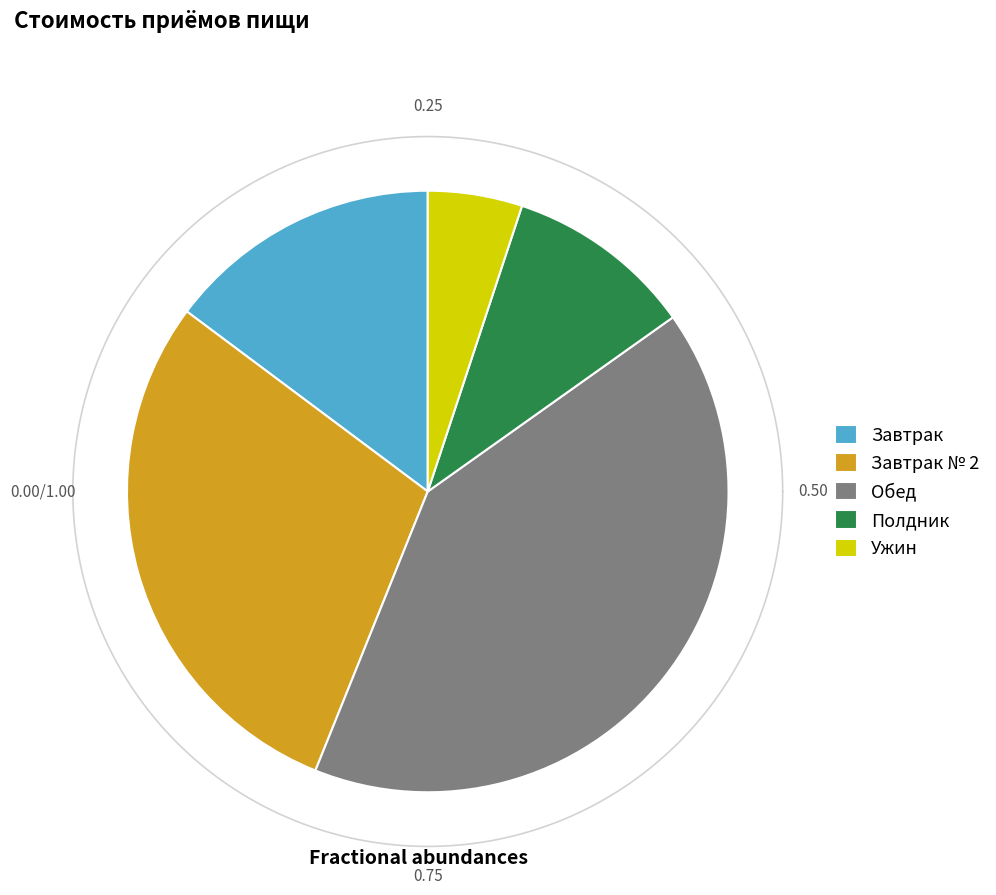

To the nearest percent, what is the combined percentage of Завтрак № 2 and Полдник?

39%